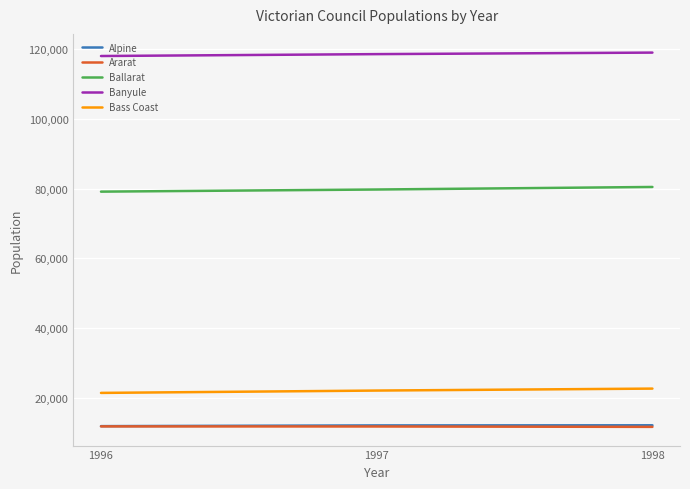

What is the sum of the Alpine values at 1996 and 1997?

24283